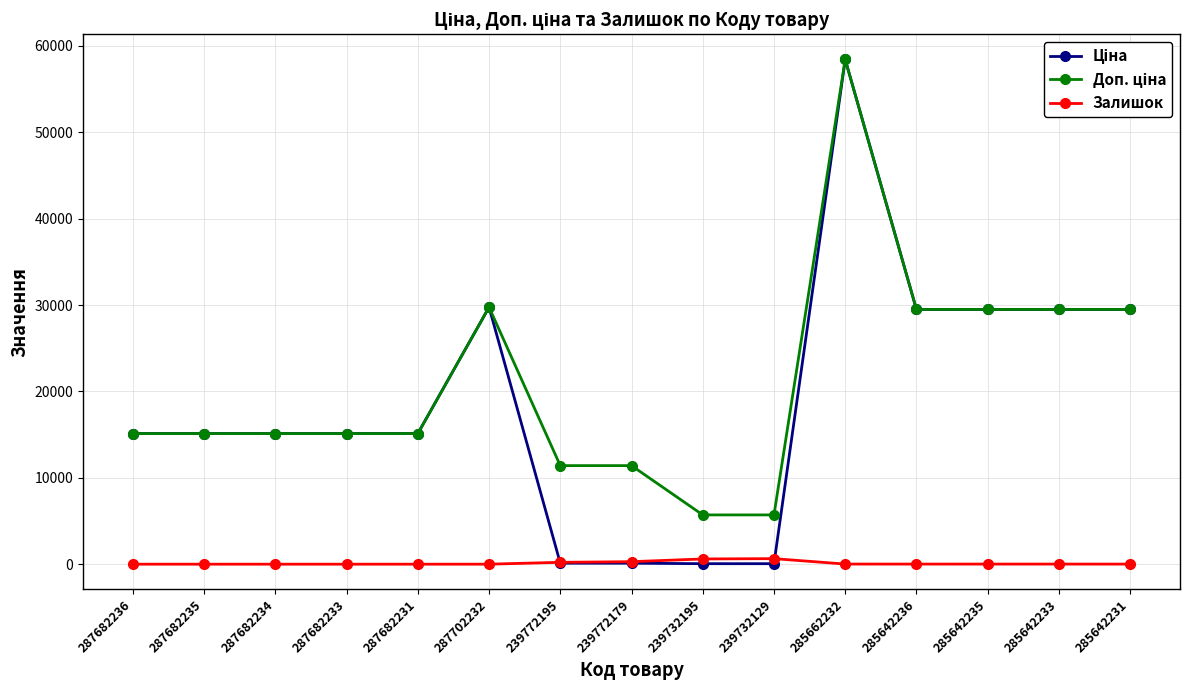

What is the total value across all series at 287682236?

30240.0